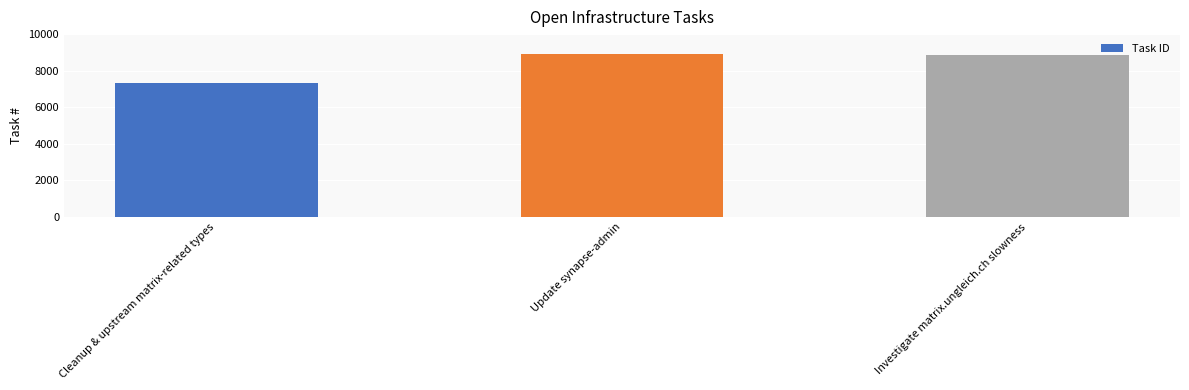

Count the number of data series in this chart.

1